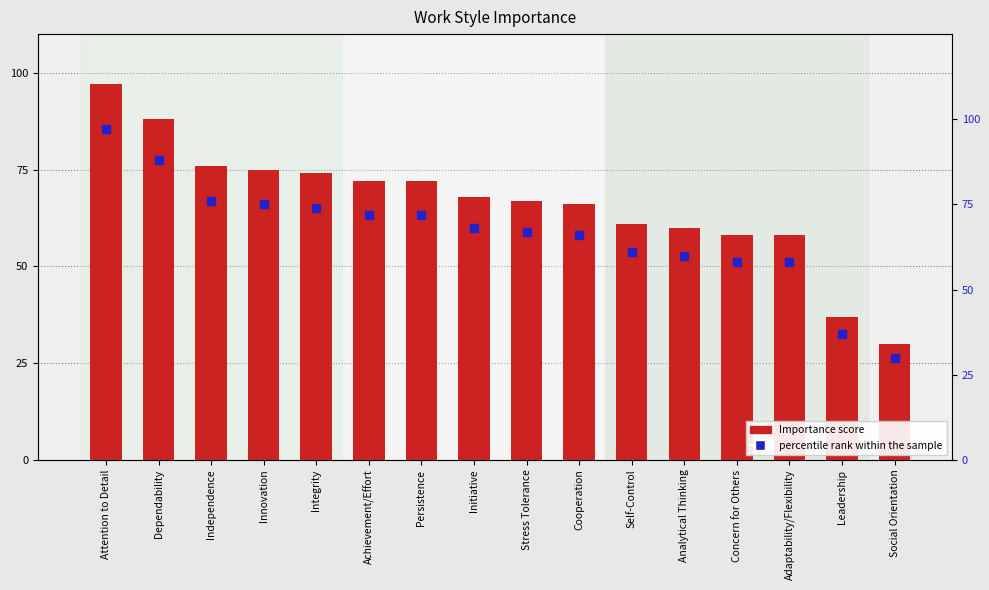

Which series has the largest Y range (max minus min)?

Importance